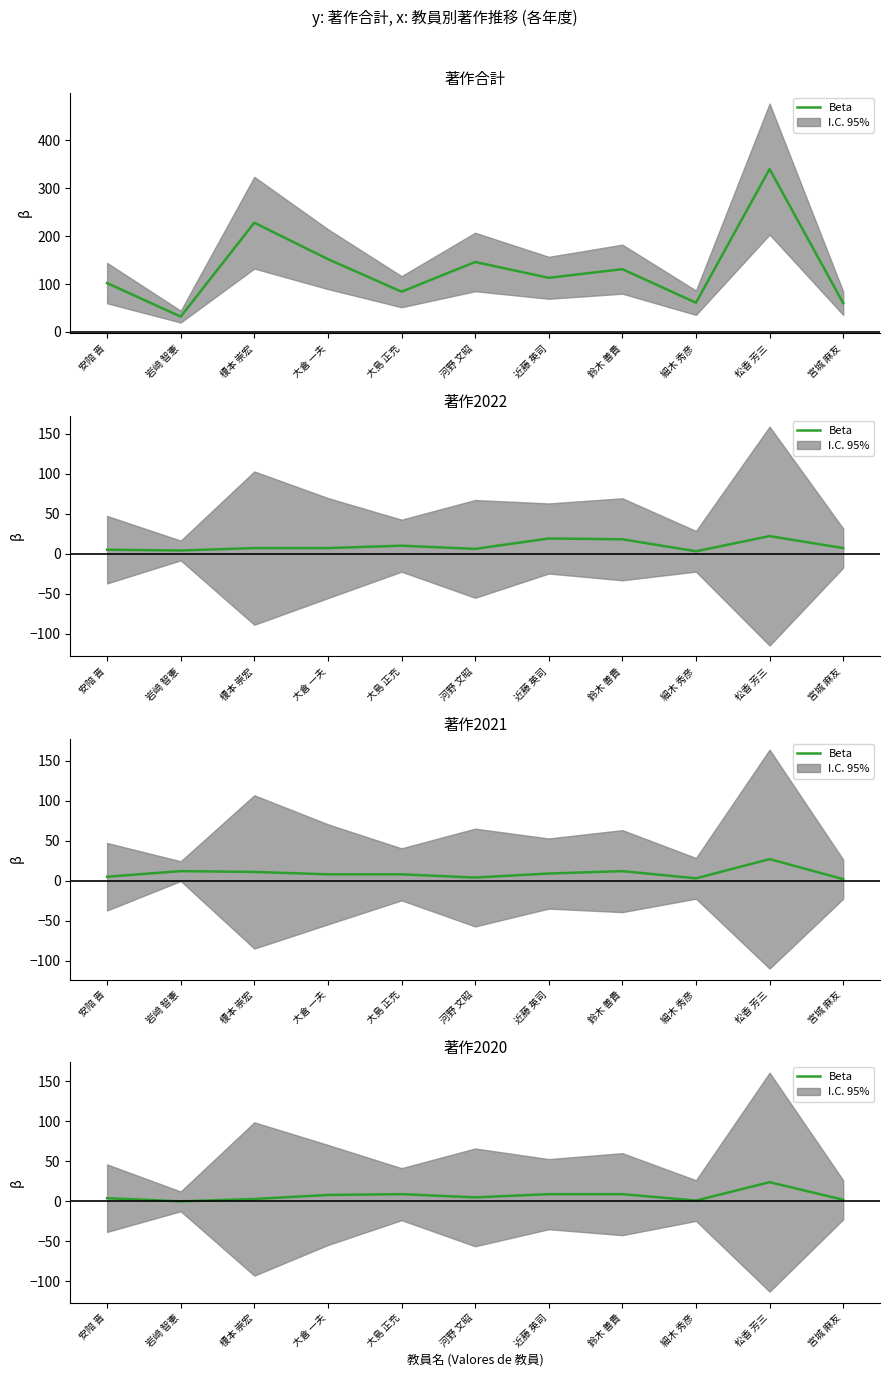

Reading left to right, what are all the values shown in this chart?

4	0	3	8	9	5	9	9	1	24	2